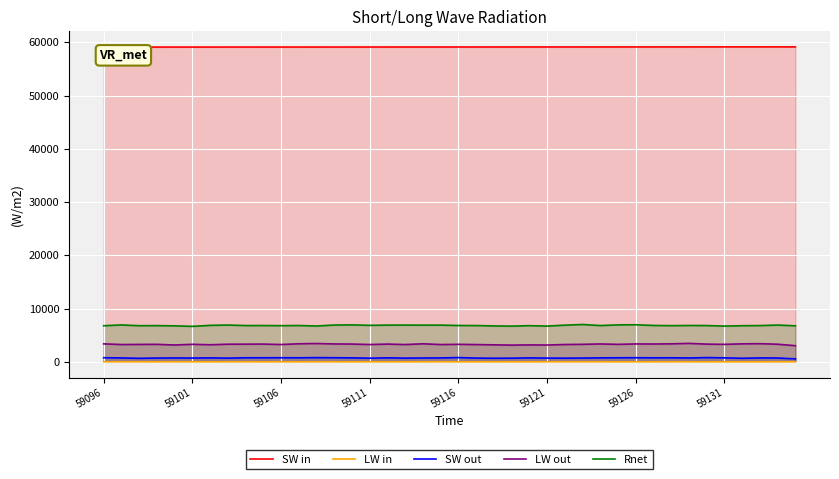

At which label does SW in reach its minimum?

59096